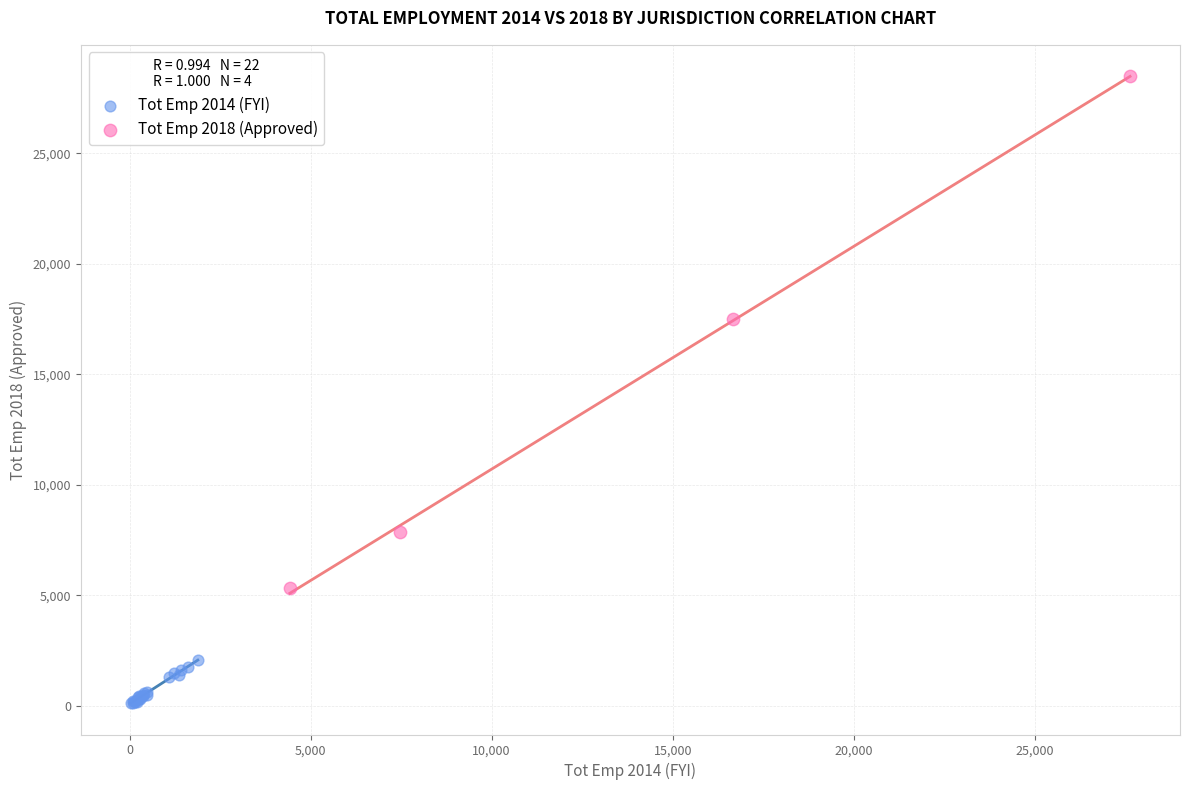

What are all the series names shown in the legend?

Tot Emp 2014 (FYI), Tot Emp 2018 (Approved)